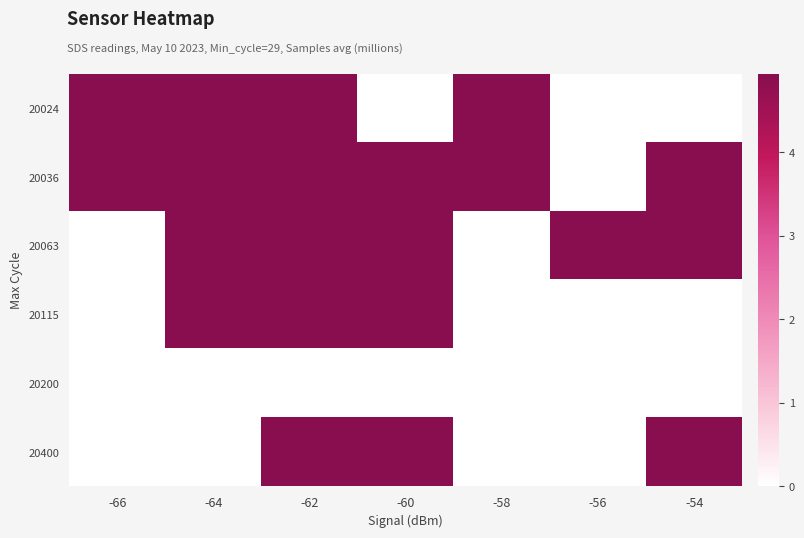

At how many categories does at least one series exceed 0?

7